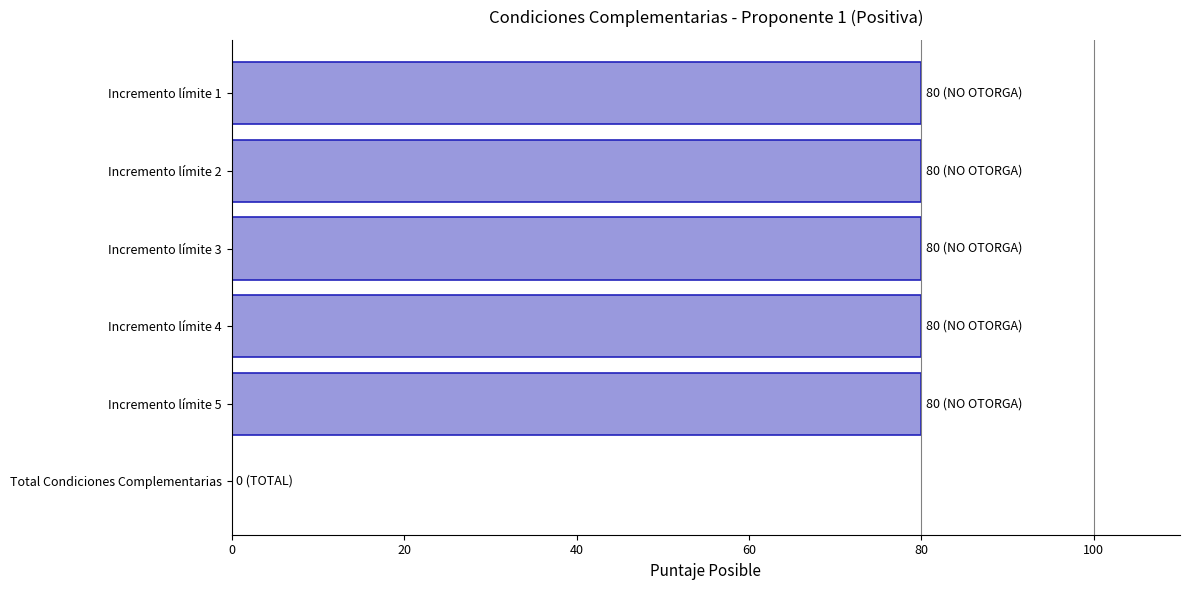

Approximately how many times larger is the value at Incremento límite 2 compared to Incremento límite 1?

1.0